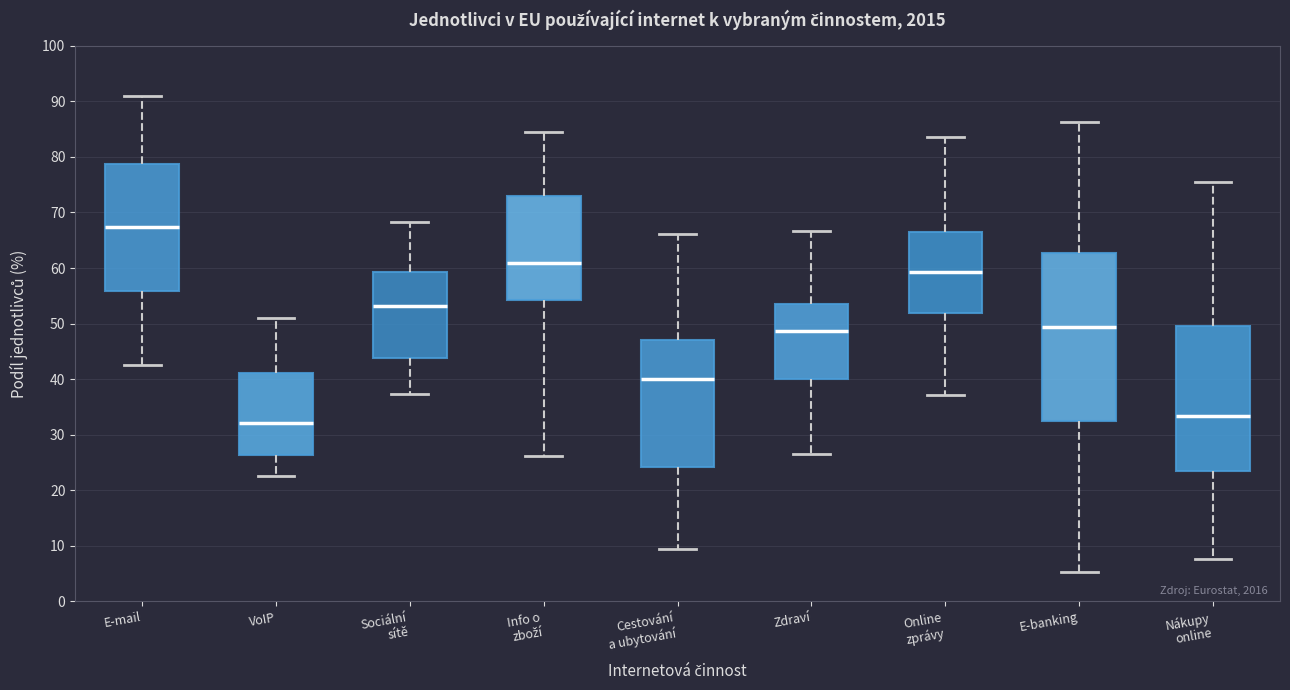

Reading left to right, read every box against the y-axis: the position of its median line, the range the box covers, and the ends of its whiskers. The values are not printed on the chart, so give them approximately, as read against the axis.

E-mail: median 67, box 56 to 79, whiskers 43 to 91
VoIP: median 32, box 26 to 41, whiskers 22 to 51
Sociální sítě: median 53, box 44 to 59, whiskers 37 to 68
Info o zboží: median 61, box 54 to 73, whiskers 26 to 84
Cestování a ubytování: median 40, box 24 to 47, whiskers 9 to 66
Zdraví: median 49, box 40 to 53, whiskers 27 to 67
Online zprávy: median 59, box 52 to 66, whiskers 37 to 84
E-banking: median 49, box 32 to 63, whiskers 5 to 86
Nákupy online: median 33, box 24 to 50, whiskers 8 to 75